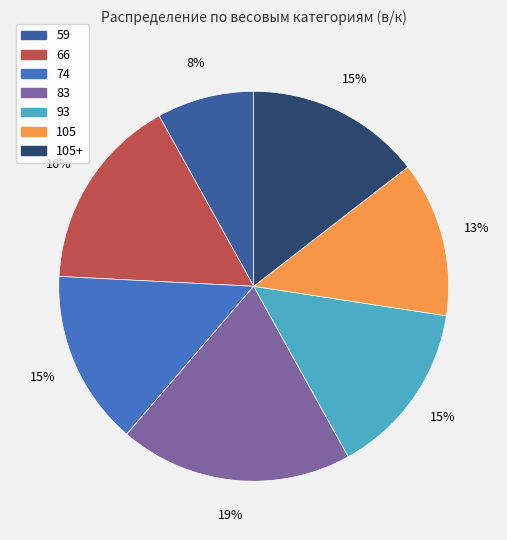

To the nearest percent, what percentage of the pie is 105+?

15%